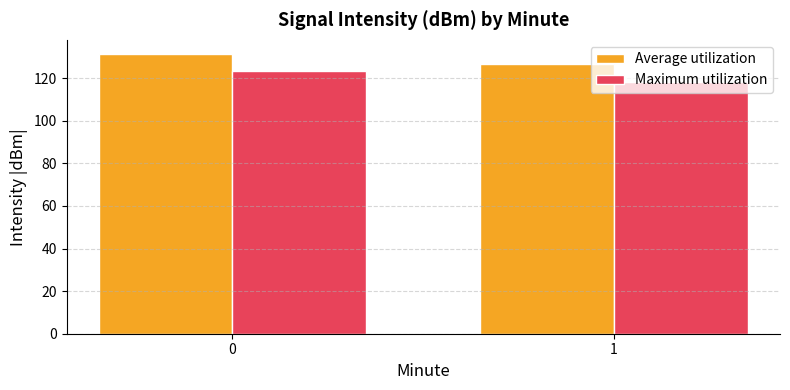

The Average utilization series shows 131.4 at 0. True or false?

True